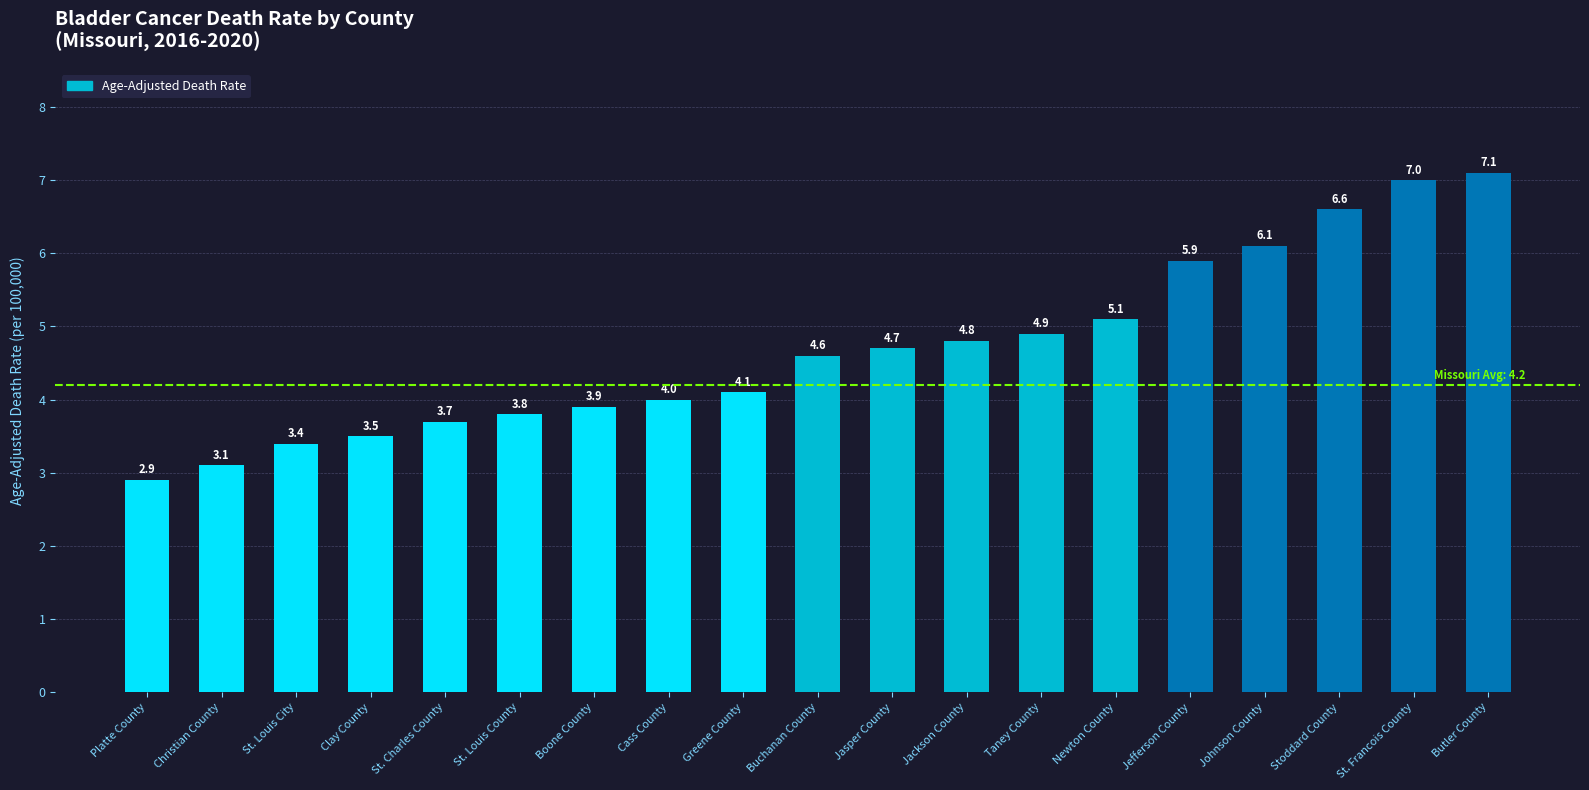

Read the value at Platte County.

2.9